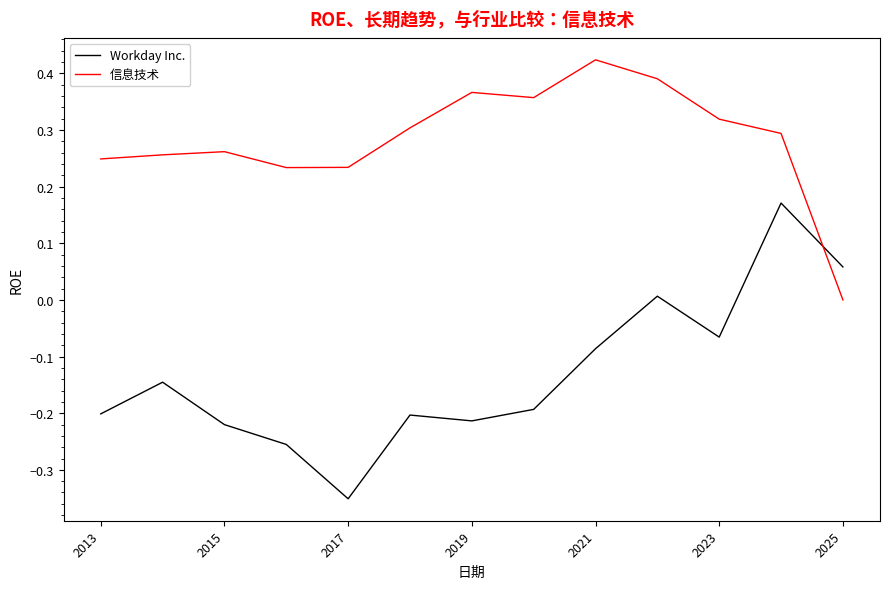

Rank the series by their maximum value, from highest to lowest.

信息技术, Workday Inc.